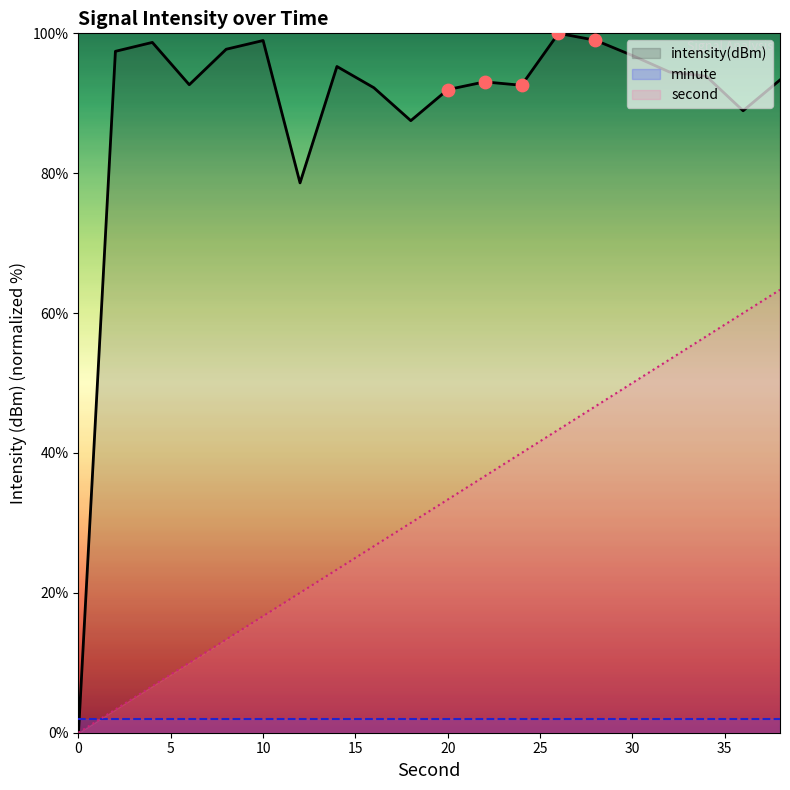

At which category is the sum across all series the highest?

38